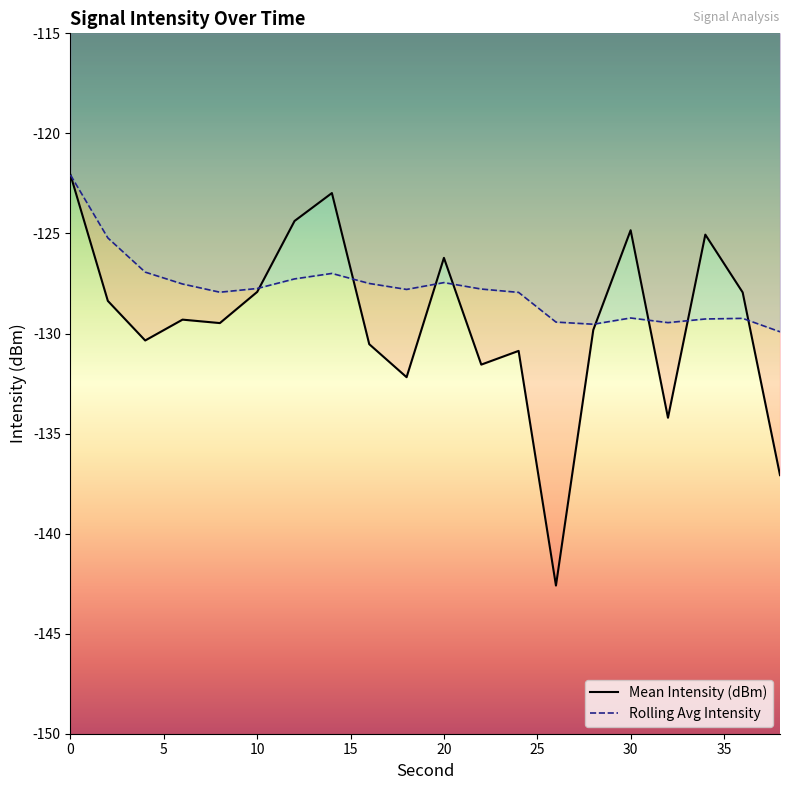

What are all the series names shown in the legend?

Mean Intensity (dBm), Rolling Avg Intensity